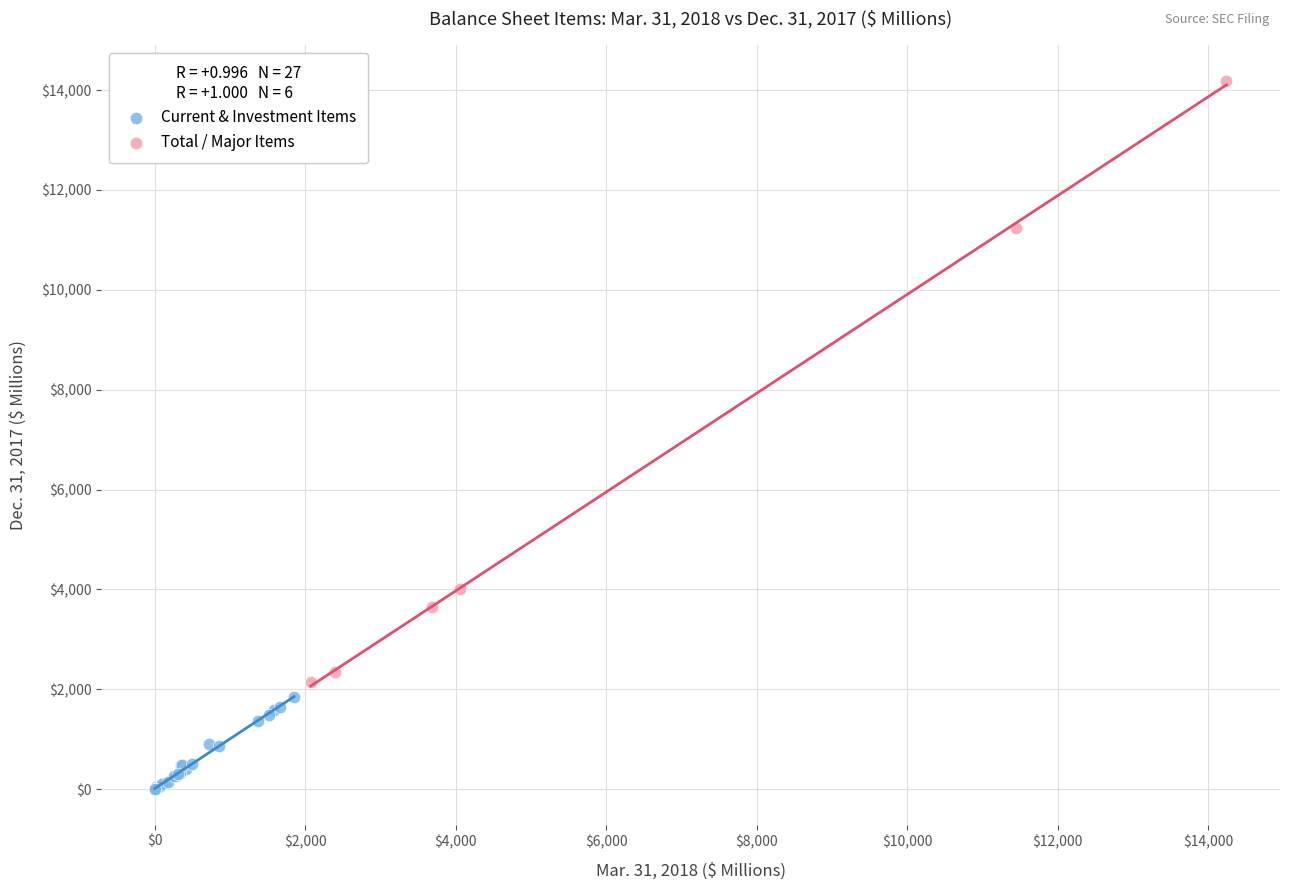

Which series has the largest Y range (max minus min)?

Total / Major Items